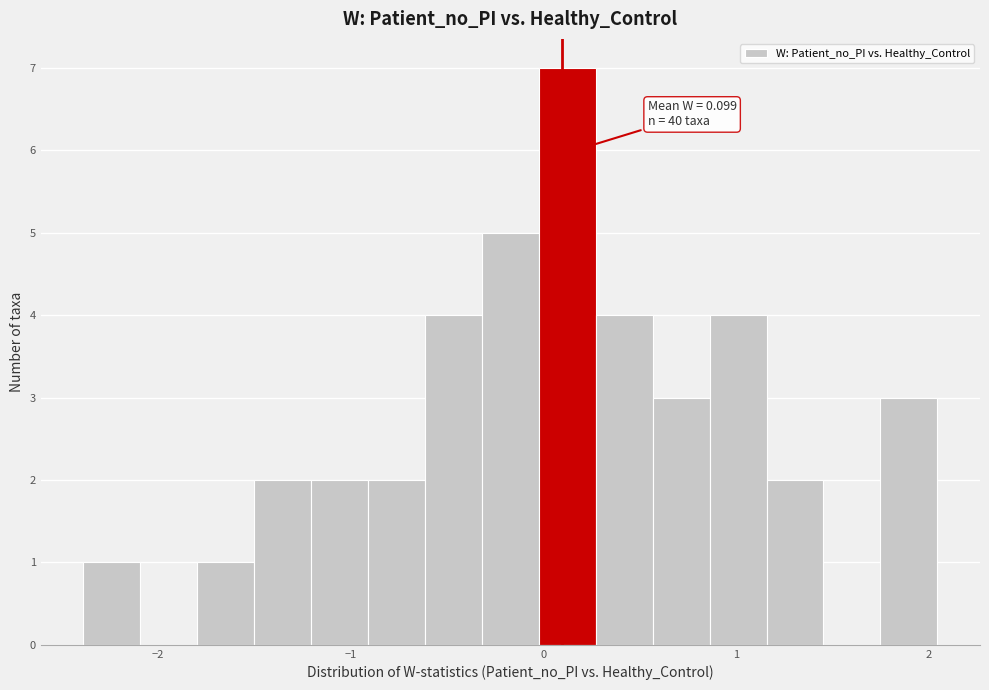

Read against the x-axis, roughly where is the centre of the tallest bar?

0.1